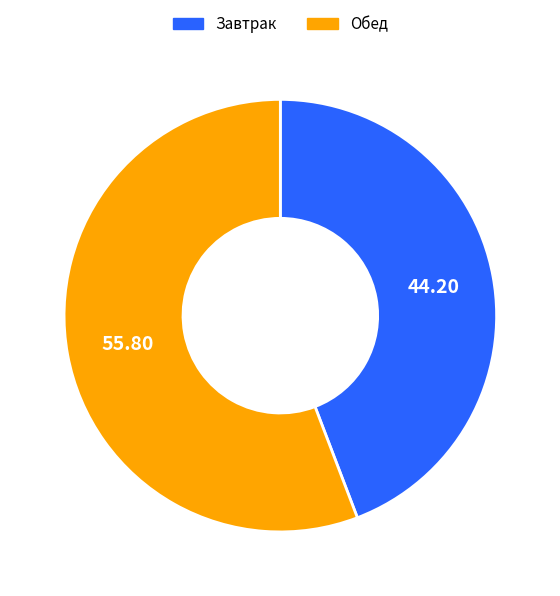

Which slice is the smallest?

Завтрак